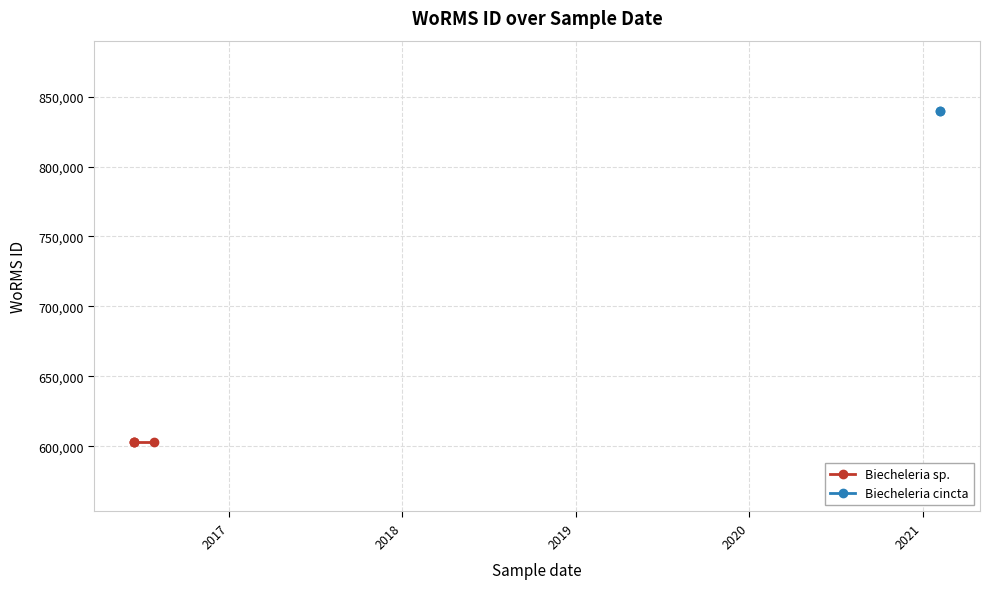

Which label corresponds to the largest value in the chart?

06-02-2021